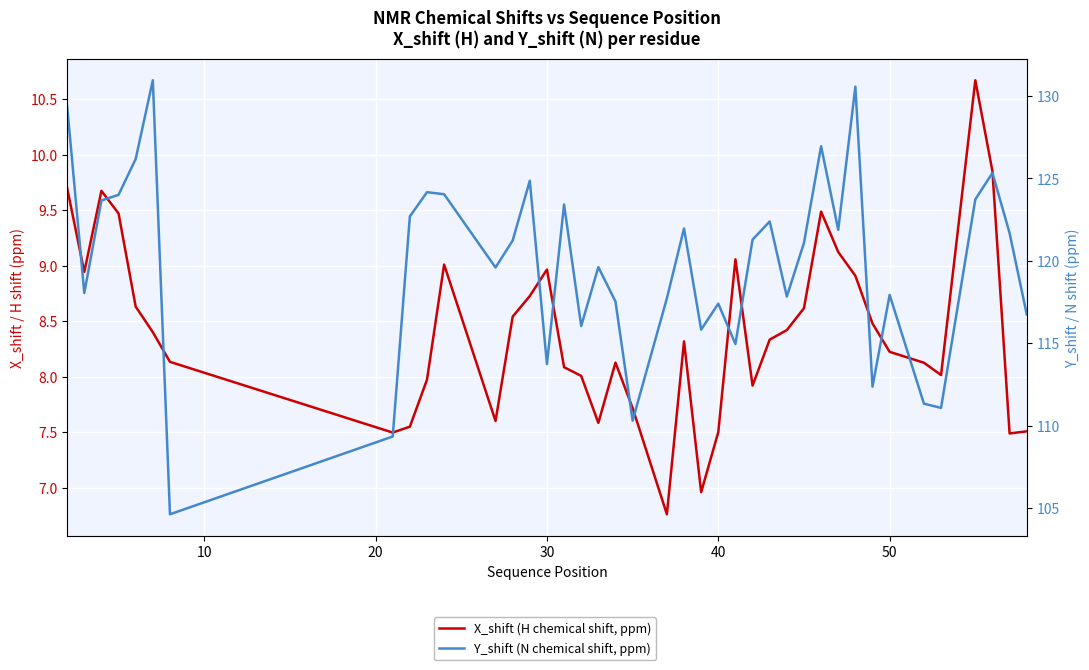

At how many categories does at least one series exceed 25?

40